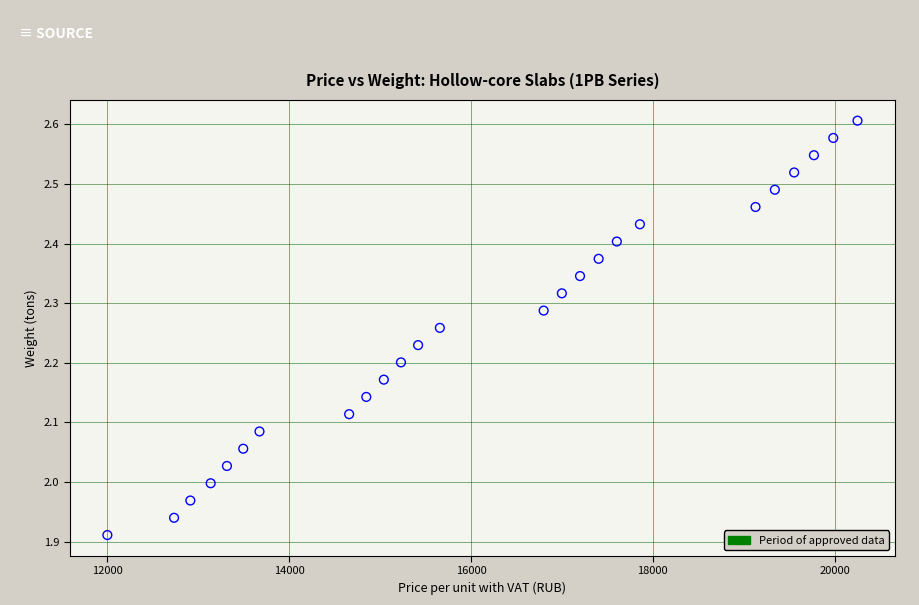

What is the range of Y values (max minus min)?

0.7